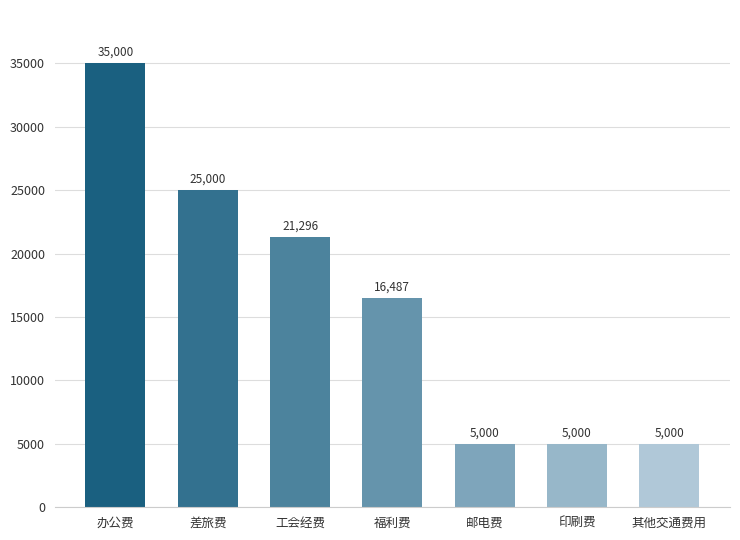

What is the average value?

16111.9